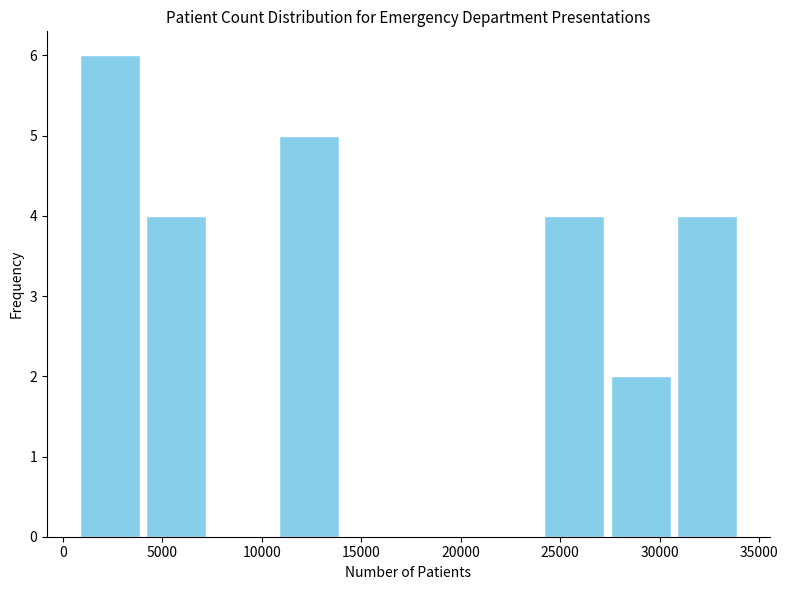

What is the height of the bar covering 500 to 4000 on the x-axis? Neither the bar edges nor the heights are printed on the chart, so give them approximately, as read against the axes.

6